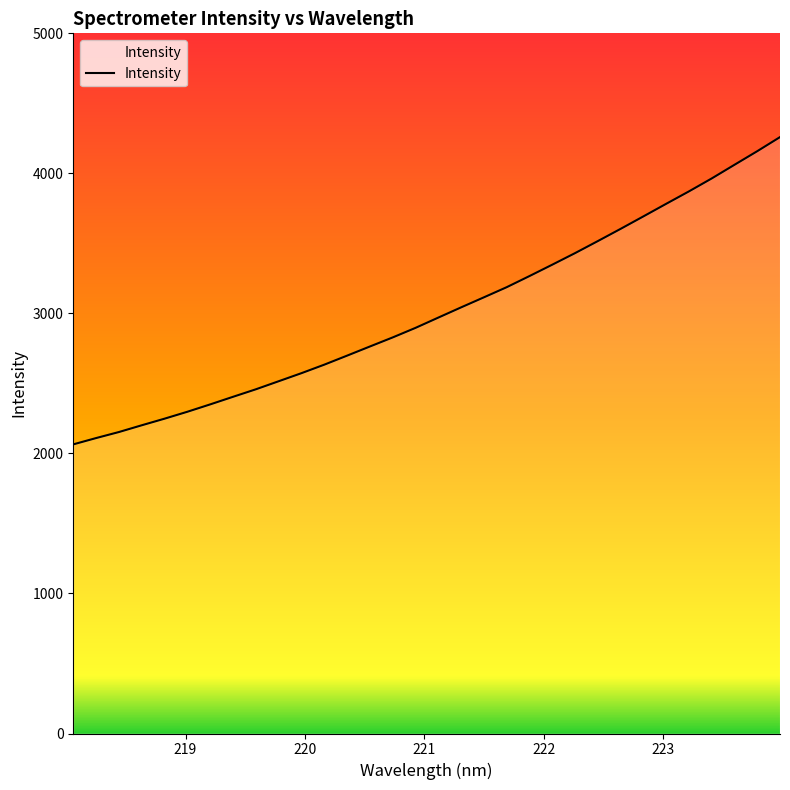

What is the greatest value displayed?

4259.0